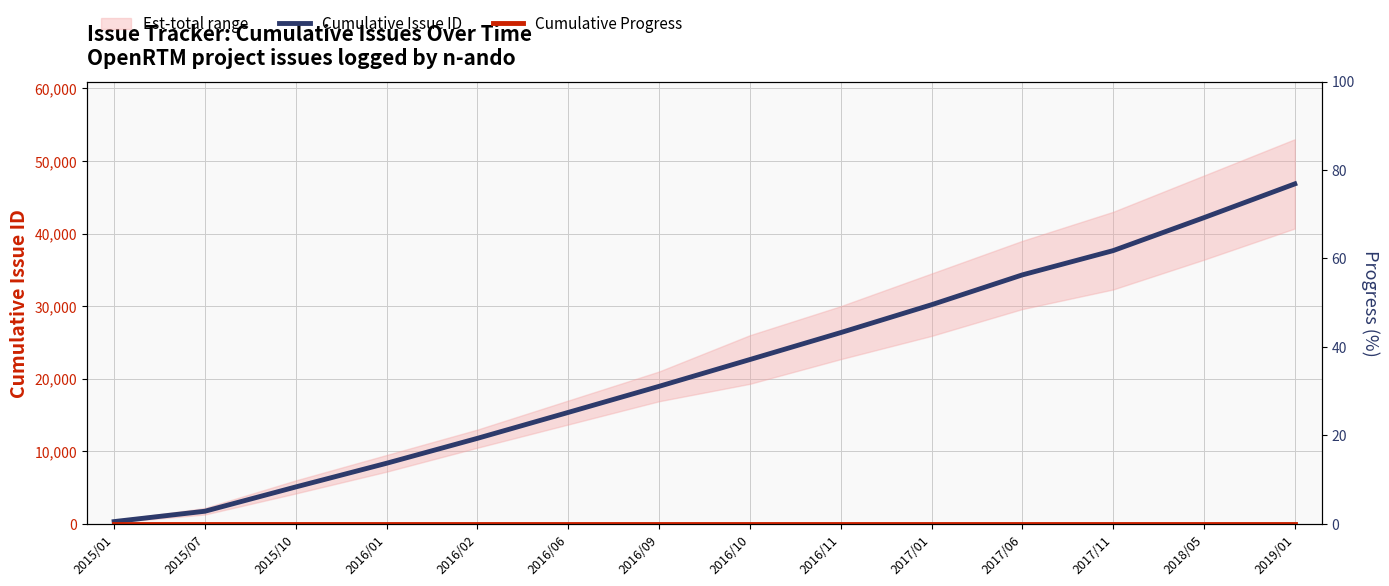

Which has a higher value, 2015/07 or 2016/09?

2016/09